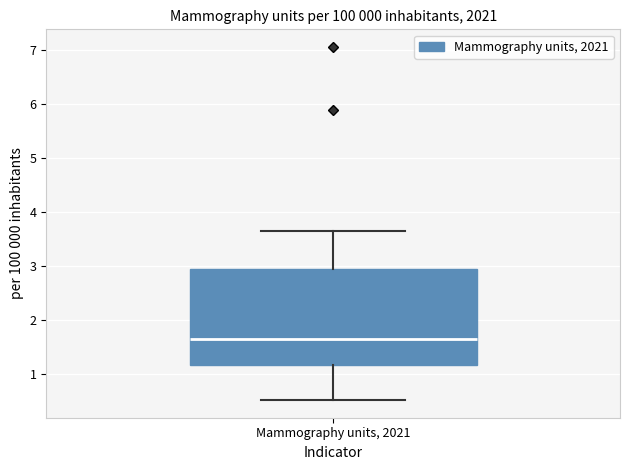

Where does the upper whisker of the box for Mammography units, 2021 end on the y-axis? The values are not printed on the chart, so give them approximately, as read against the axis.

3.6